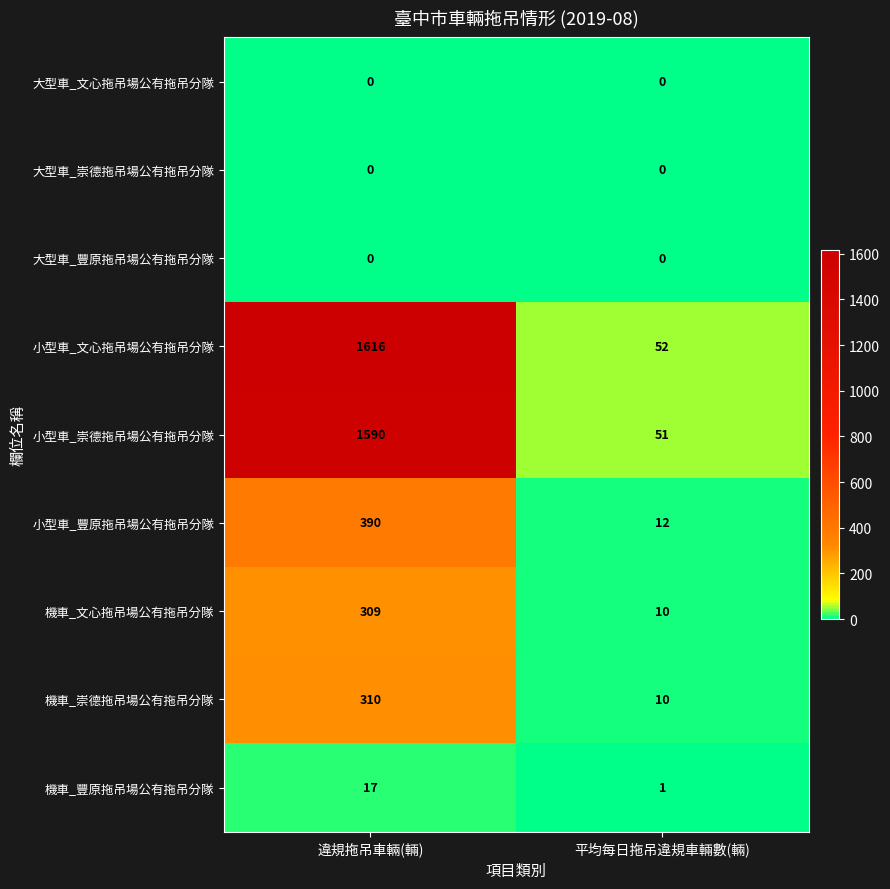

How many distinct data groups are displayed?

9